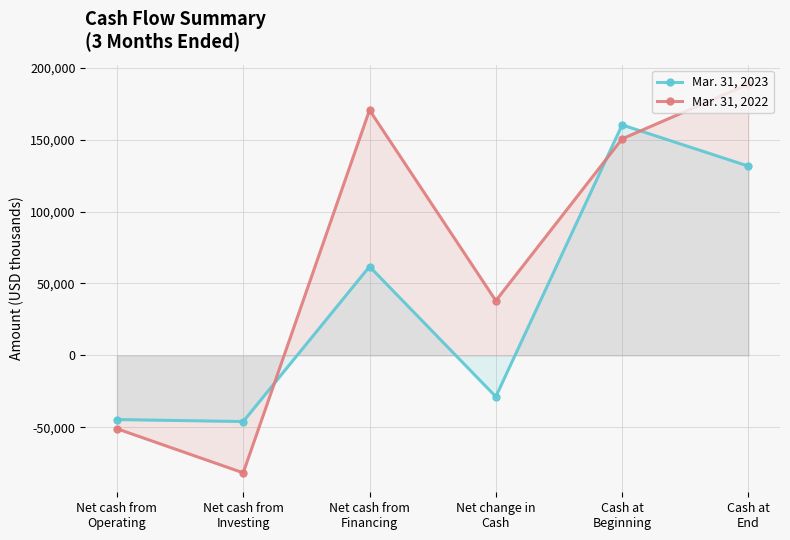

What is the total value across all series at Net cash from
Investing?

-127427